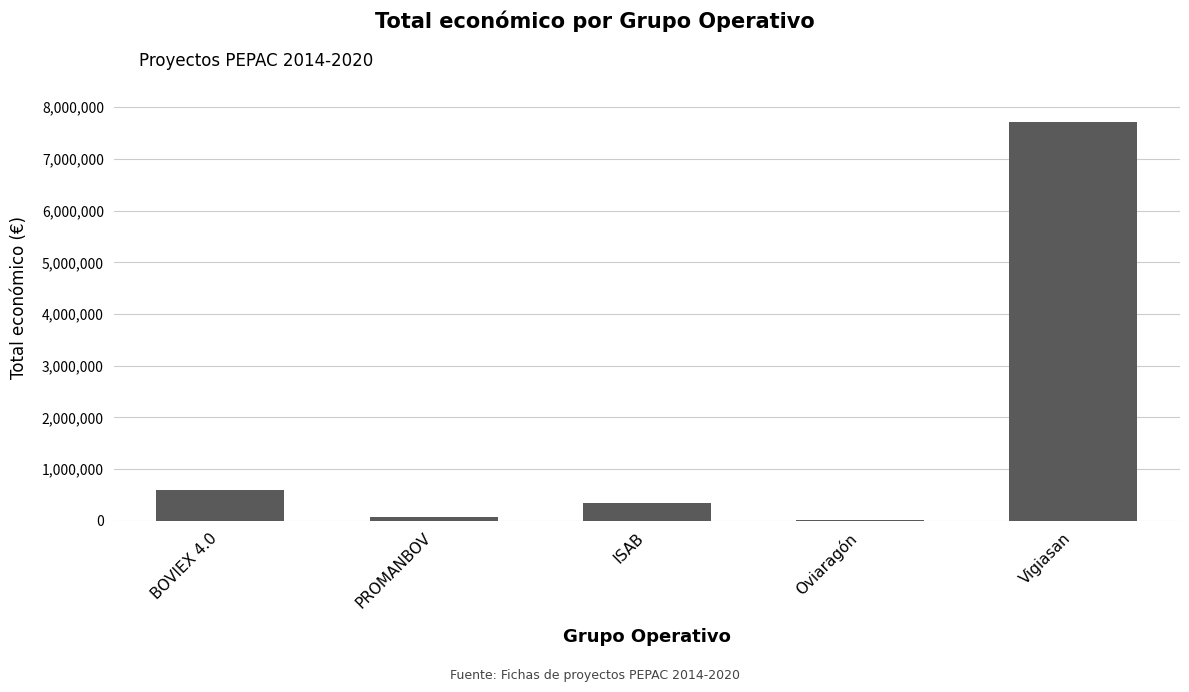

What is the sum of all values?

8742811